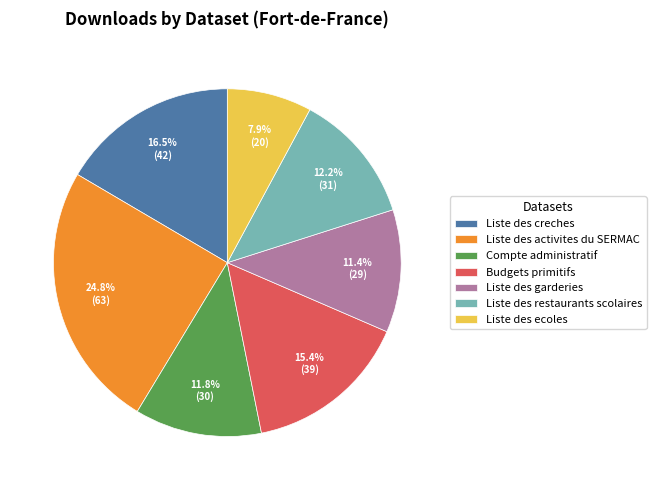

Does Liste des activites du SERMAC account for over 50% of the chart?

No